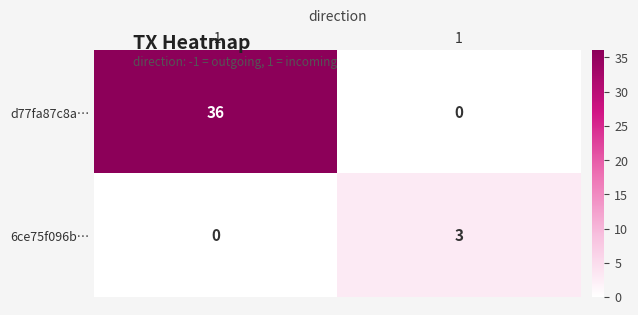

List the series in order of their overall mean, lowest first.

6ce75f096b…, d77fa87c8a…